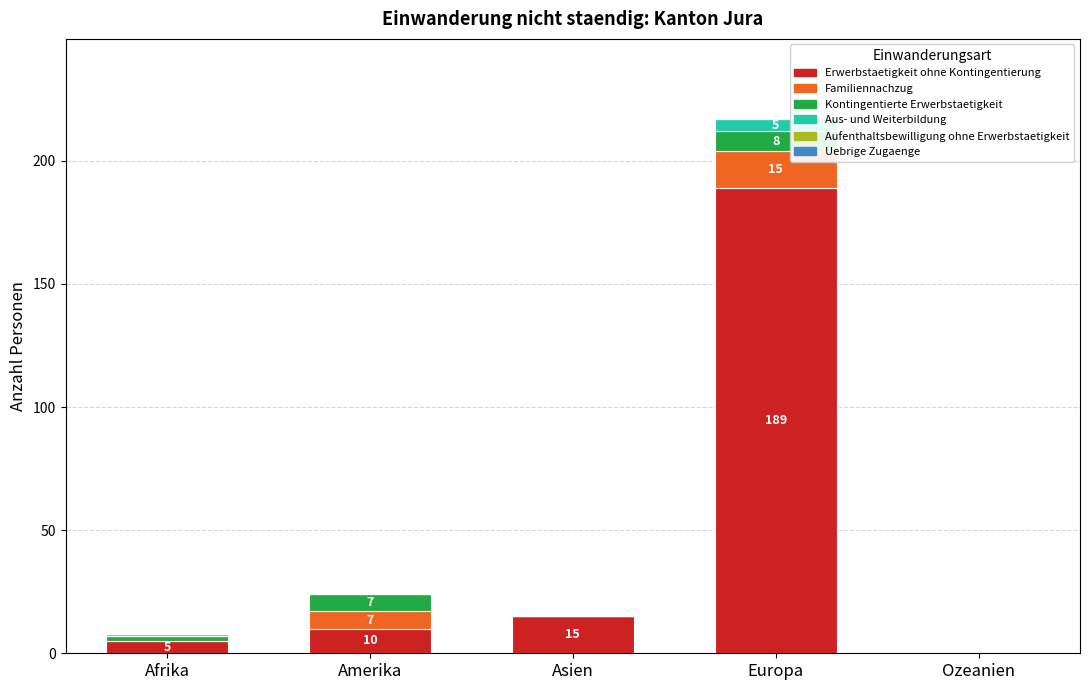

At which label does Erwerbstaetigkeit ohne Kontingentierung reach its peak?

Europa